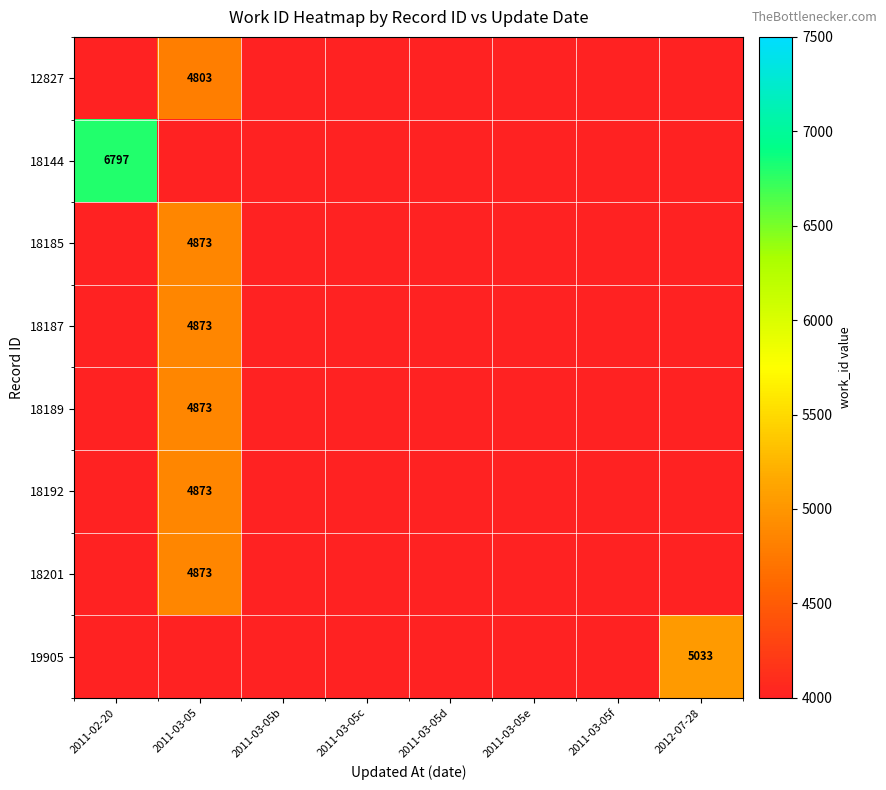

The 18144 series shows 0 at 2011-03-05d. True or false?

True